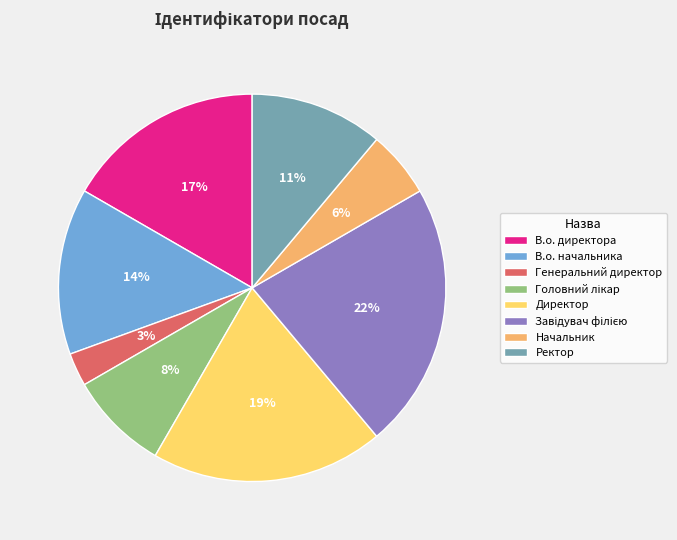

Is there a majority slice in this chart?

No